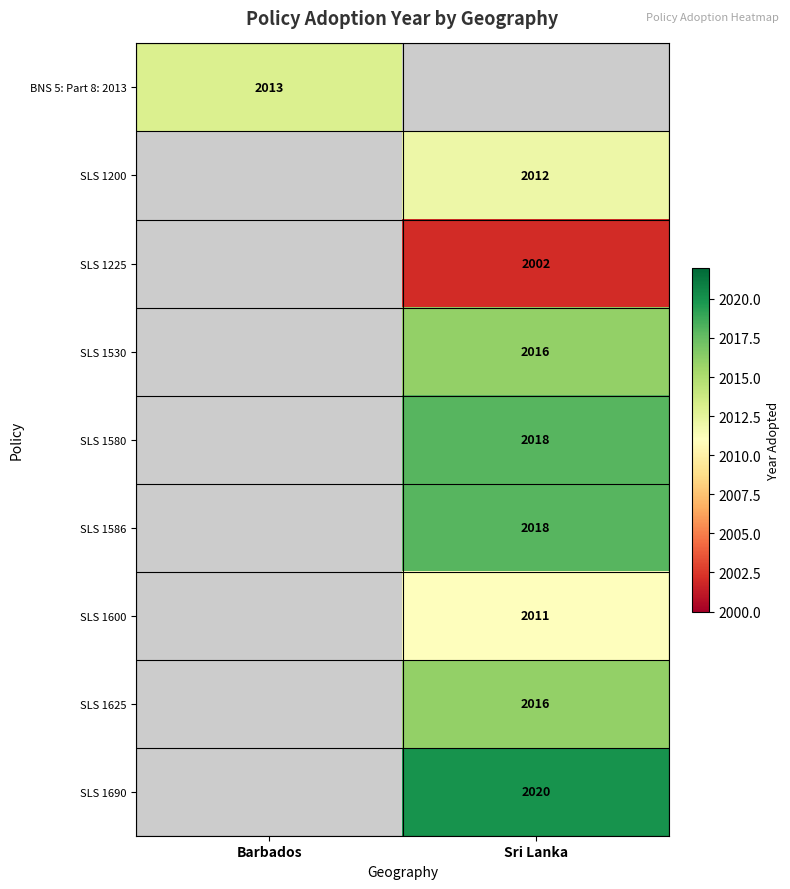

Is it true that SLS 1600 equals 2011 at Sri Lanka?

True